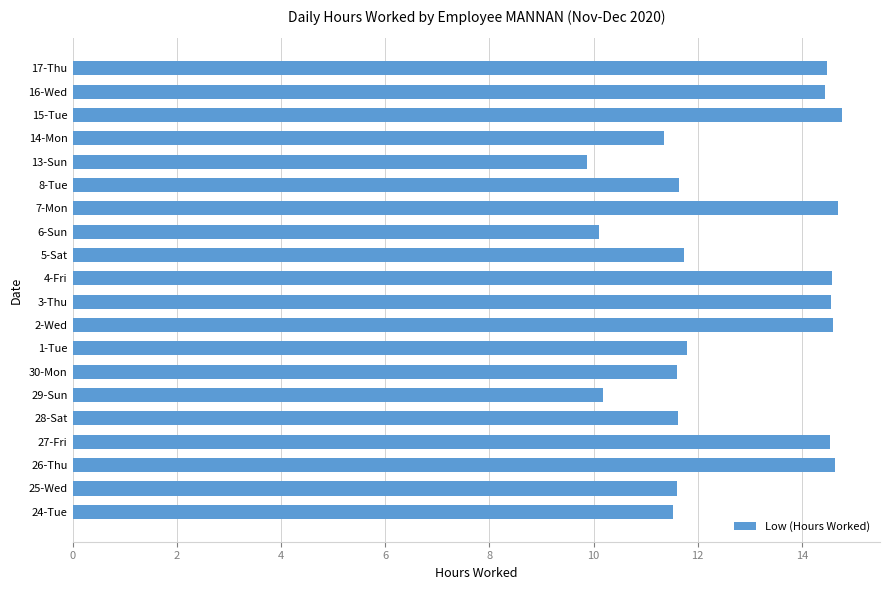

What is the greatest value displayed?

14.8